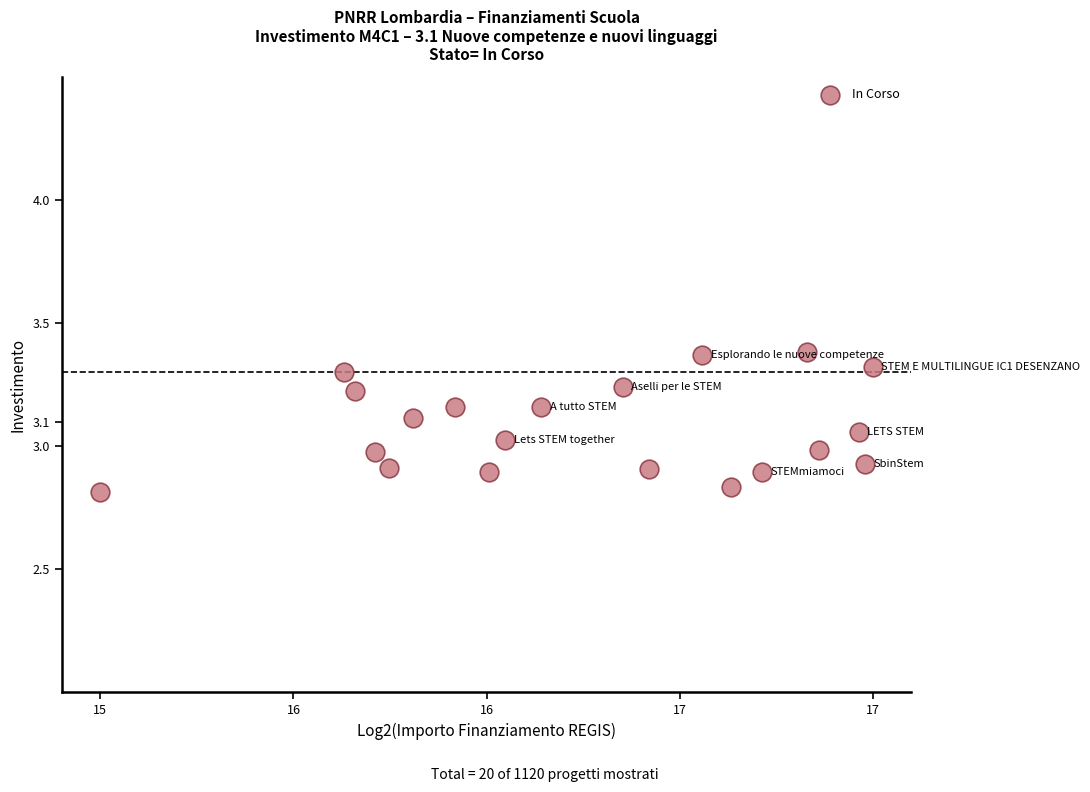

What is the range of Y values (max minus min)?

0.6